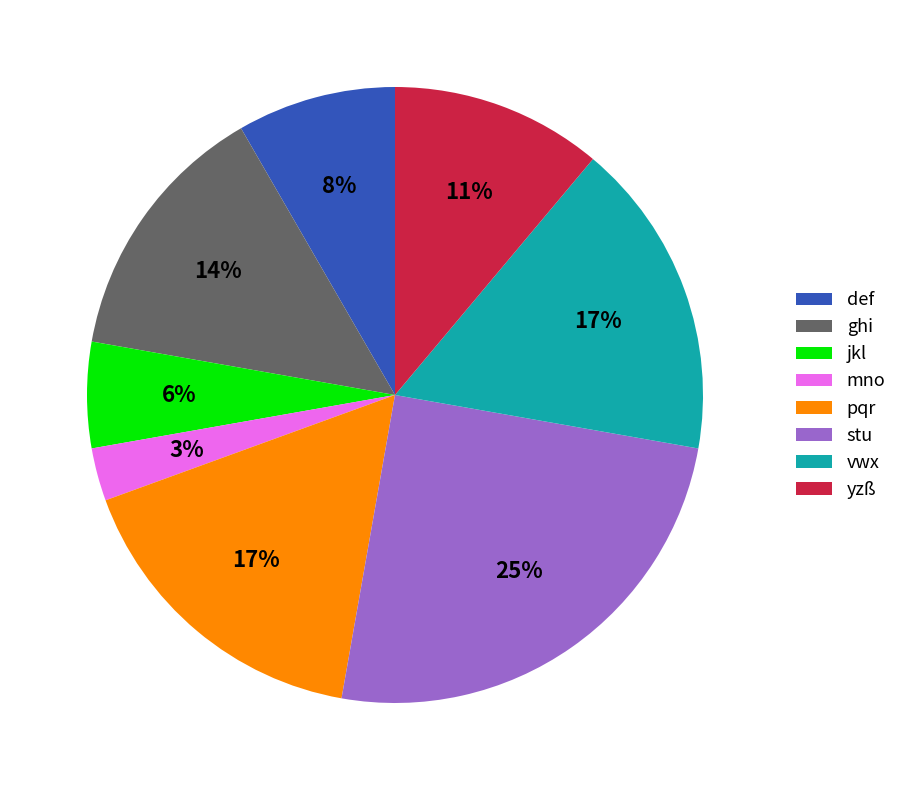

Which slice is the smallest?

mno